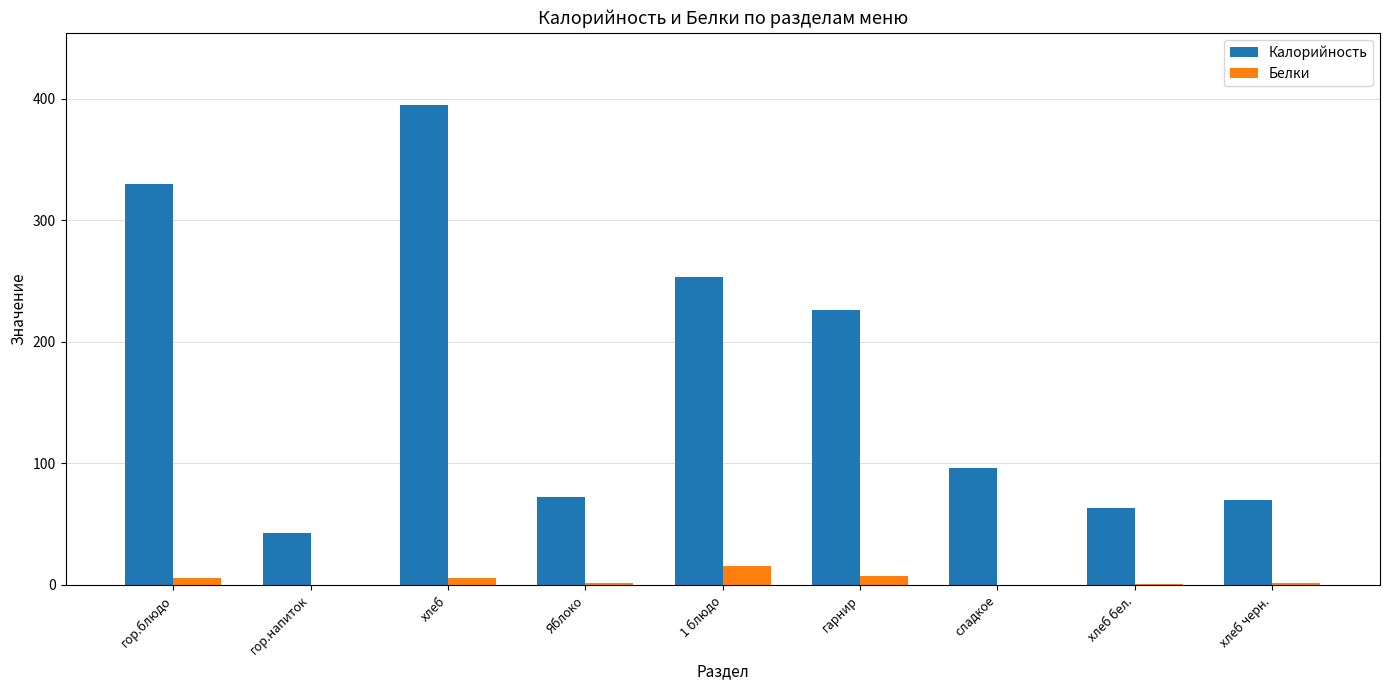

At which category is the sum across all series the highest?

хлеб